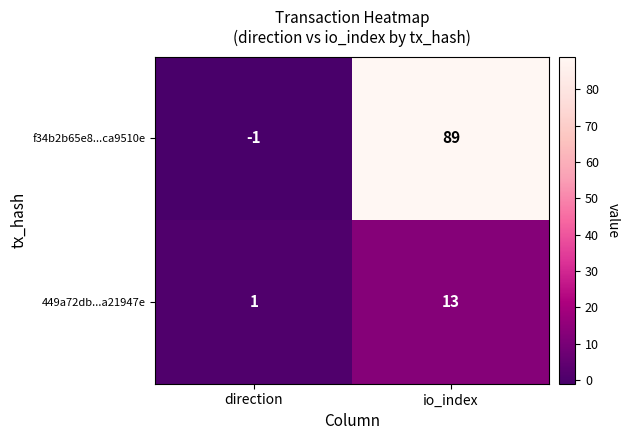

Reading right to left, transcribe all the data shown in this chart.

f34b2b65e8...ca9510e: io_index=89	direction=-1
449a72db...a21947e: io_index=13	direction=1